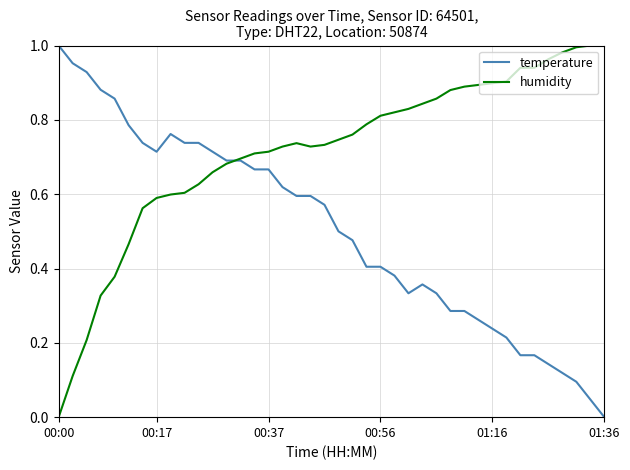

Count the number of categories in the chart.

40